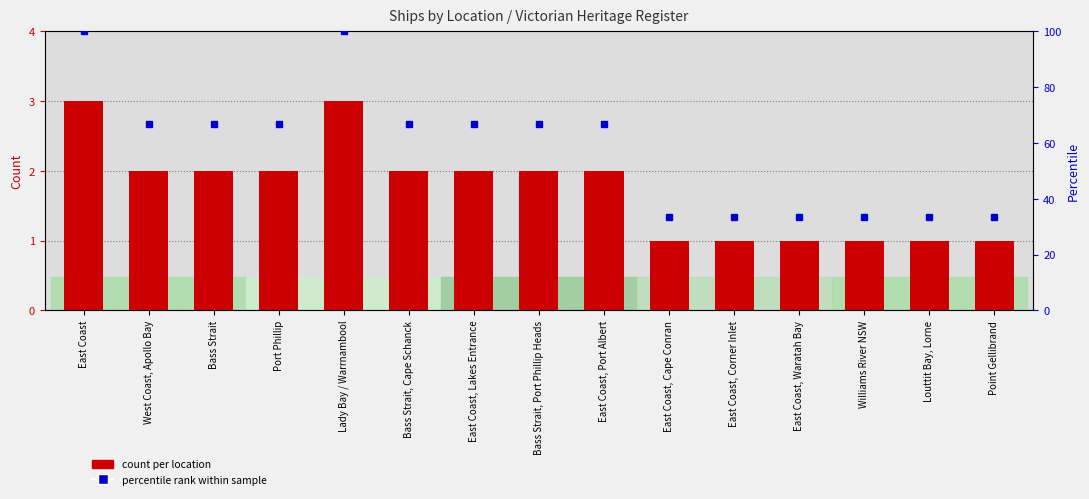

Rank the series by their average value, from highest to lowest.

percentile rank within sample, count per location